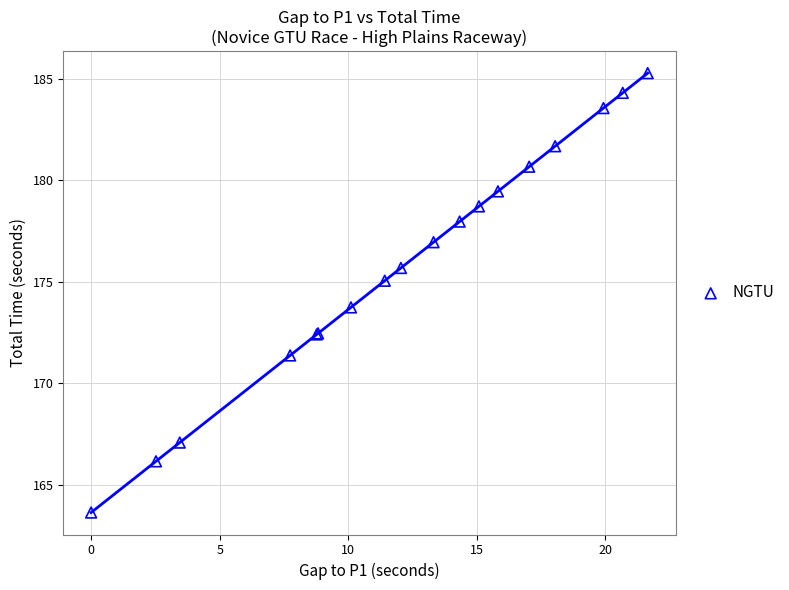

What Y value in the scatter plot is closest to 174?

173.7